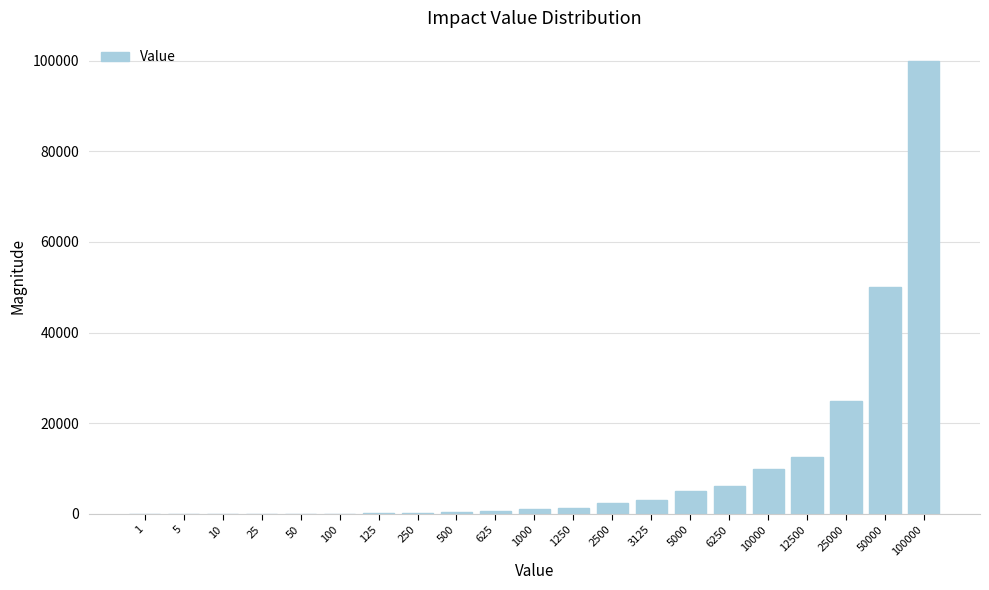

Are the bars horizontal?

No